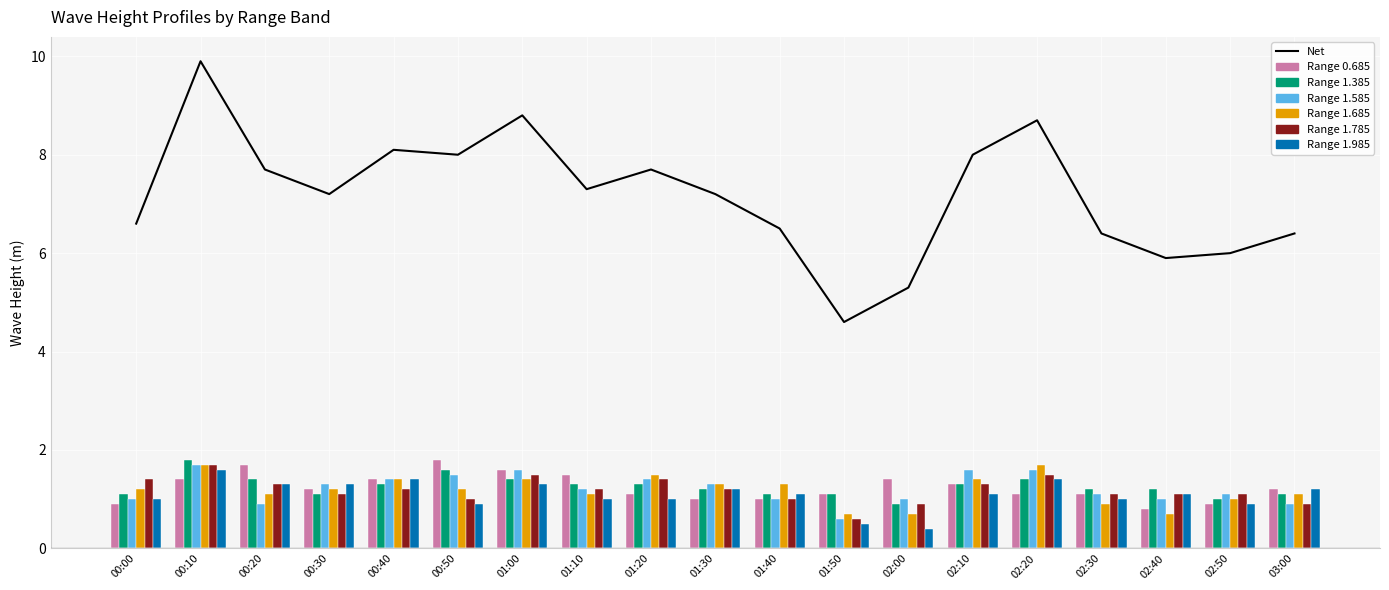

What is the average value of the col_2 series?

1.2